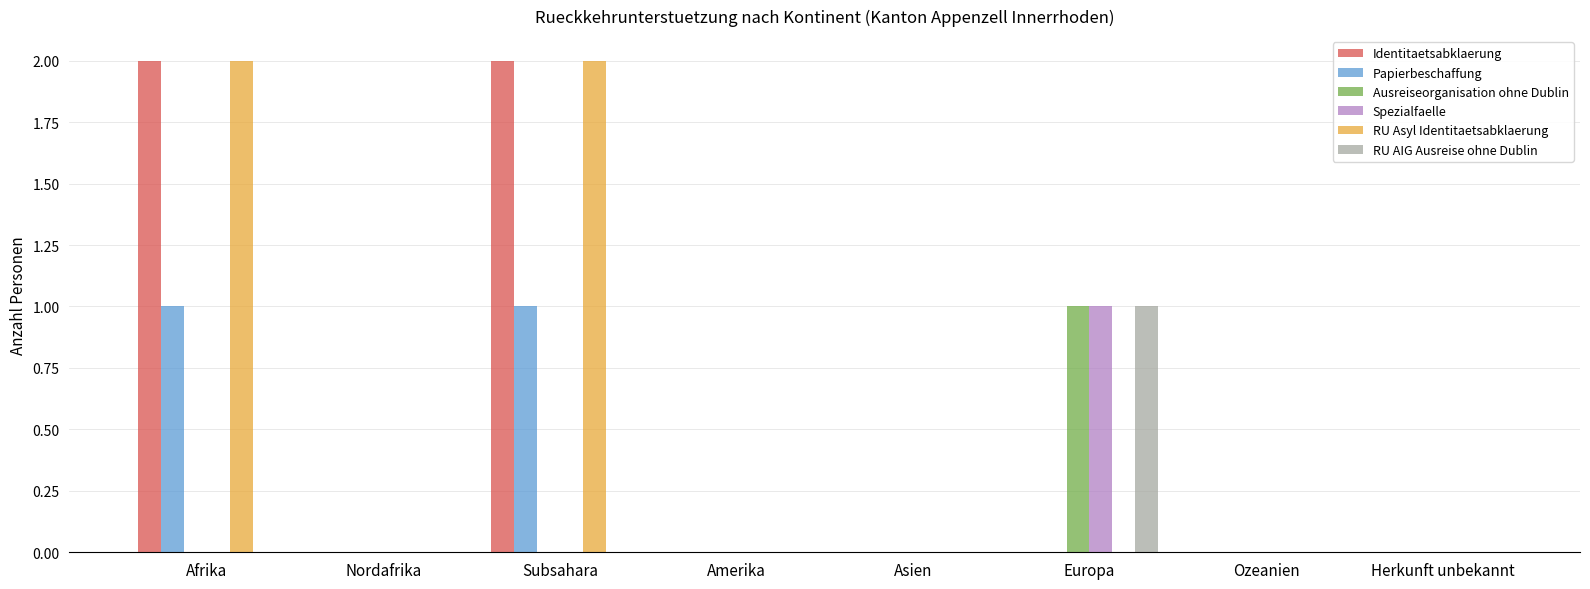

Reading left to right, extract all data points from this chart.

Identitaetsabklaerung: Afrika=2	Nordafrika=0	Subsahara=2	Amerika=0	Asien=0	Europa=0	Ozeanien=0	Herkunft unbekannt=0
Papierbeschaffung: Afrika=1	Nordafrika=0	Subsahara=1	Amerika=0	Asien=0	Europa=0	Ozeanien=0	Herkunft unbekannt=0
Ausreiseorganisation ohne Dublin: Afrika=0	Nordafrika=0	Subsahara=0	Amerika=0	Asien=0	Europa=1	Ozeanien=0	Herkunft unbekannt=0
Spezialfaelle: Afrika=0	Nordafrika=0	Subsahara=0	Amerika=0	Asien=0	Europa=1	Ozeanien=0	Herkunft unbekannt=0
RU Asyl Identitaetsabklaerung: Afrika=2	Nordafrika=0	Subsahara=2	Amerika=0	Asien=0	Europa=0	Ozeanien=0	Herkunft unbekannt=0
RU AIG Ausreise ohne Dublin: Afrika=0	Nordafrika=0	Subsahara=0	Amerika=0	Asien=0	Europa=1	Ozeanien=0	Herkunft unbekannt=0